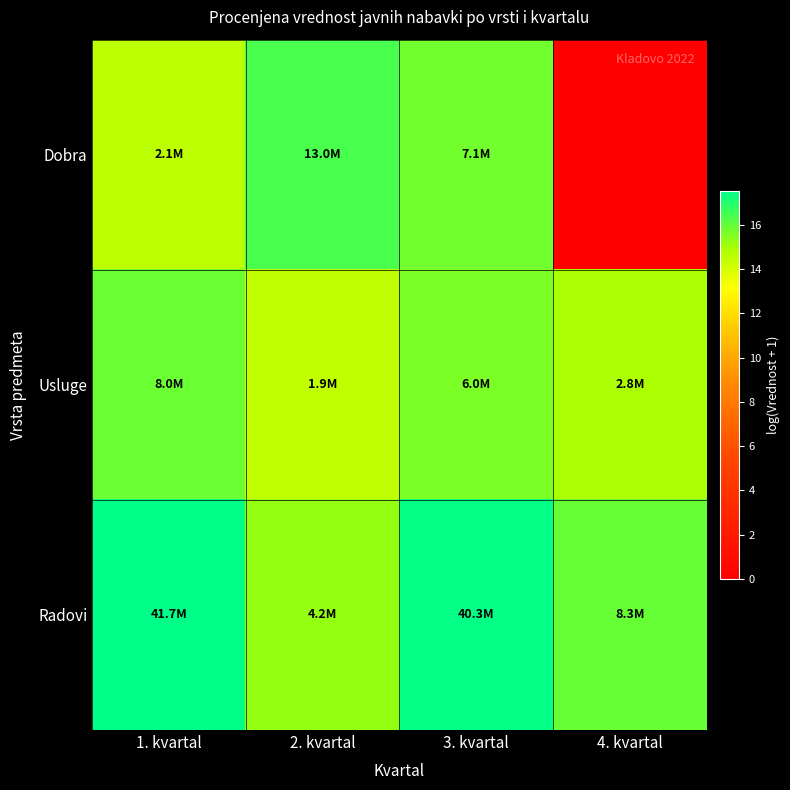

Reading right to left, extract all data points from this chart.

Dobra: 4. kvartal=0.0	3. kvartal=15.8	2. kvartal=16.4	1. kvartal=14.6
Usluge: 4. kvartal=14.8	3. kvartal=15.6	2. kvartal=14.5	1. kvartal=15.9
Radovi: 4. kvartal=15.9	3. kvartal=17.5	2. kvartal=15.2	1. kvartal=17.5